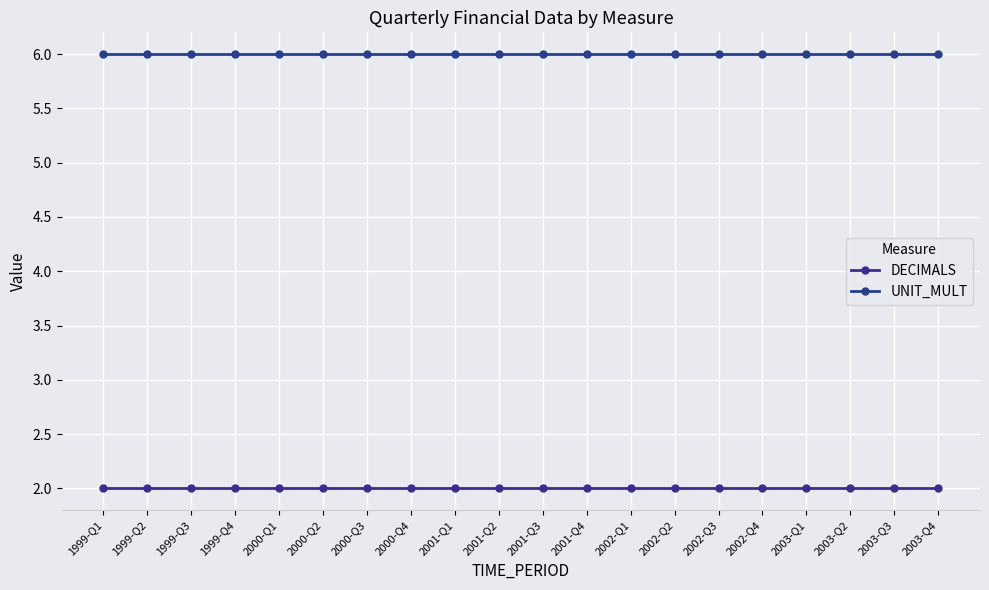

Rank the series by their maximum value, from lowest to highest.

DECIMALS, UNIT_MULT